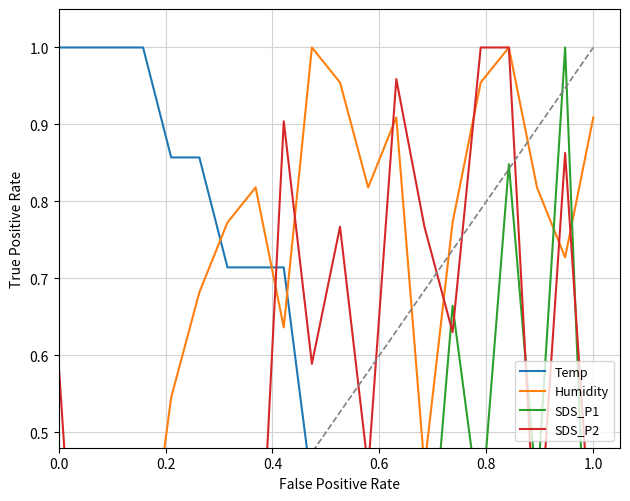

True or false: SDS_P2 has a value of 0.3 at 6.

False